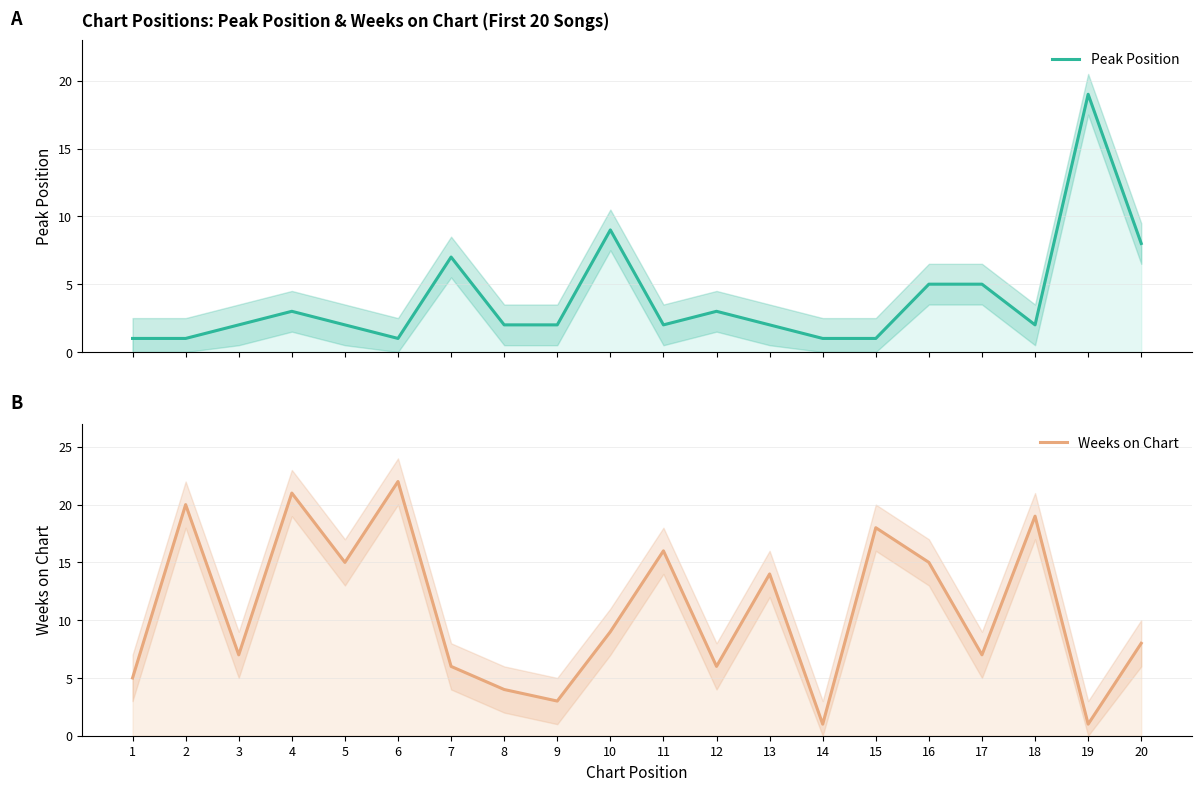

Which category has the lowest value in the Weeks on Chart series?

14